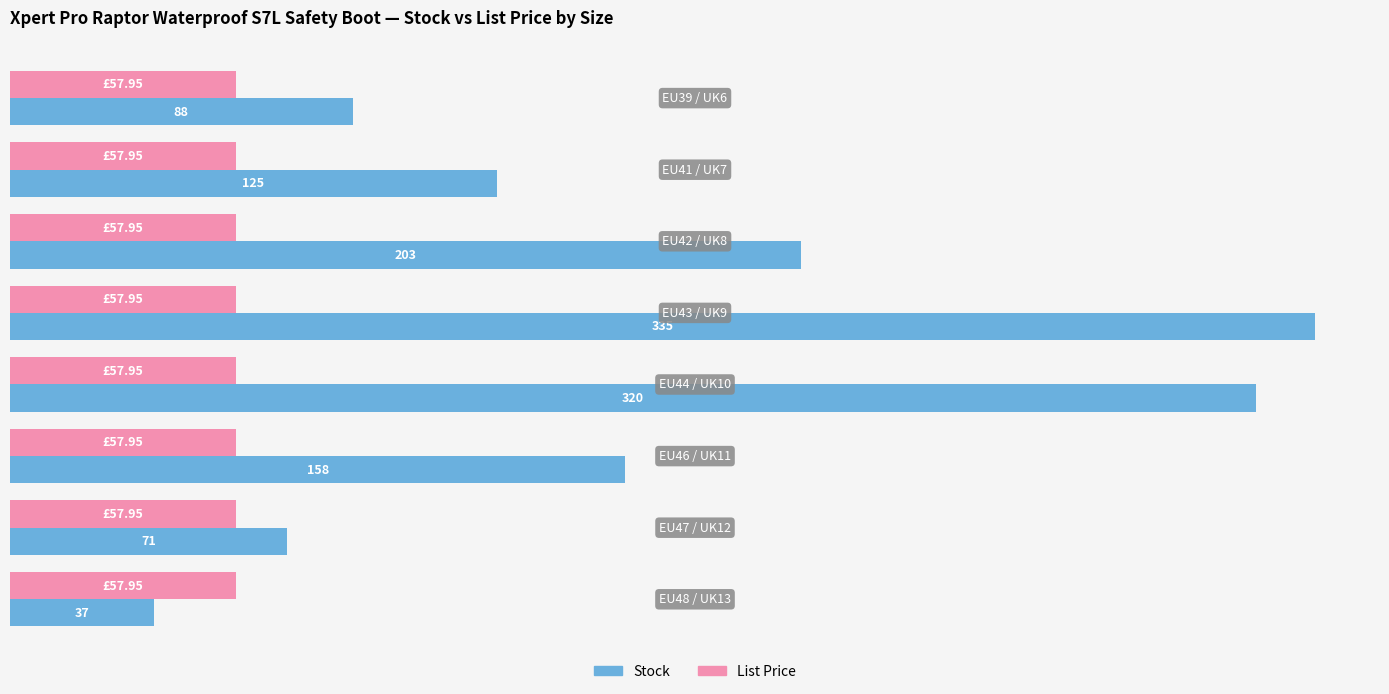

List the series in order of their peak value, lowest first.

List Price, Stock